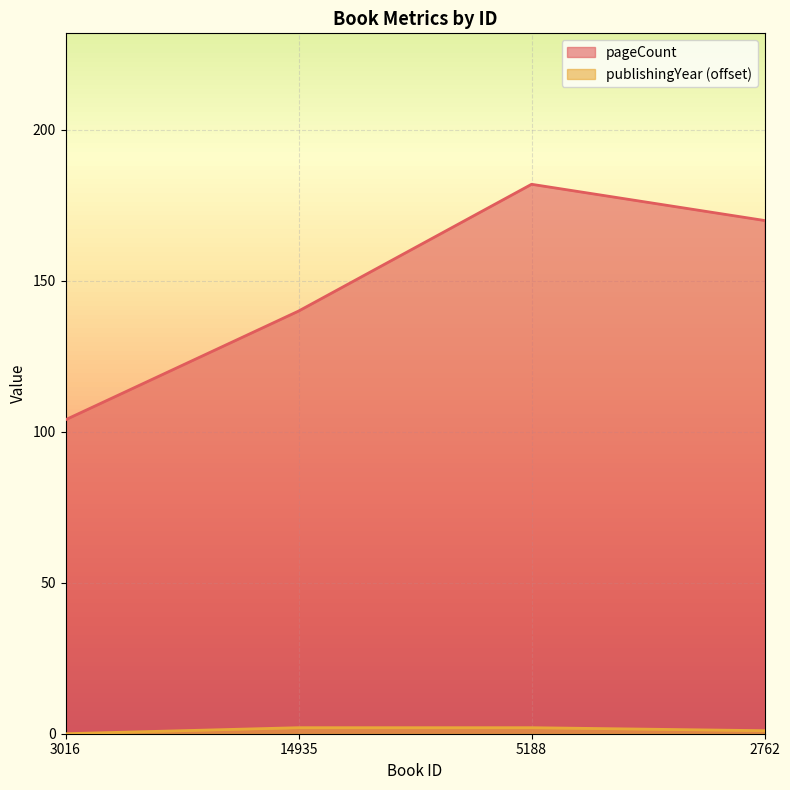

True or false: publishingYear and pageCount intersect in this chart.

False